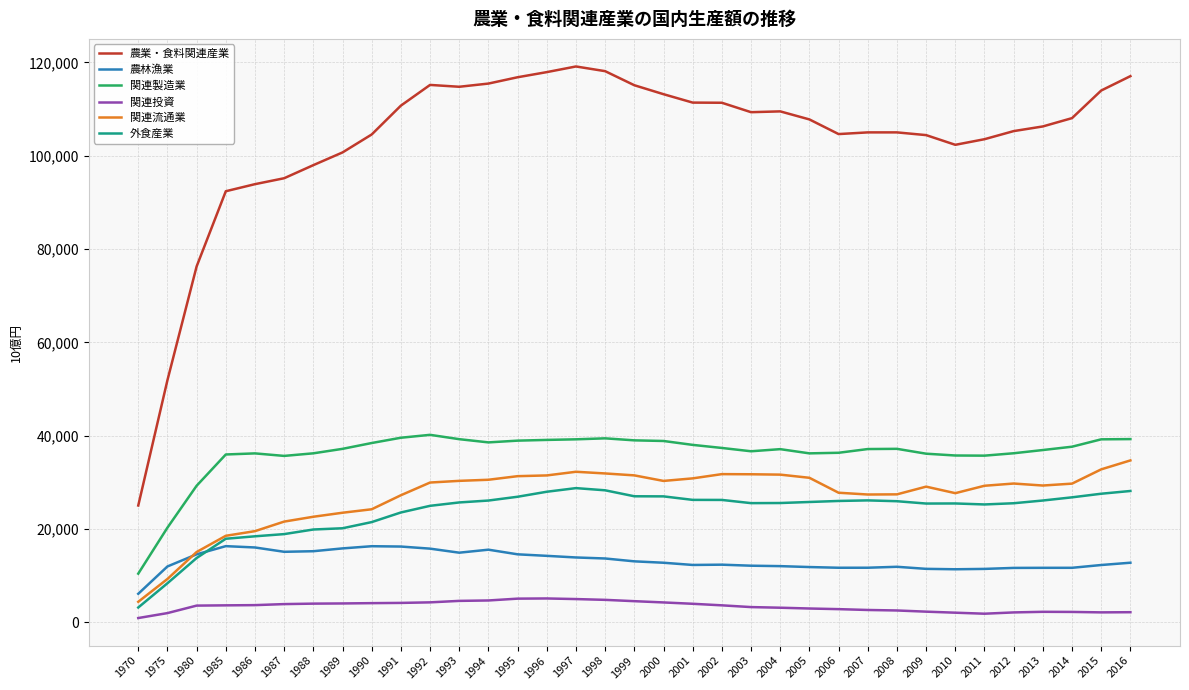

True or false: 関連流通業 has more than 1 points higher than both neighbors.

True